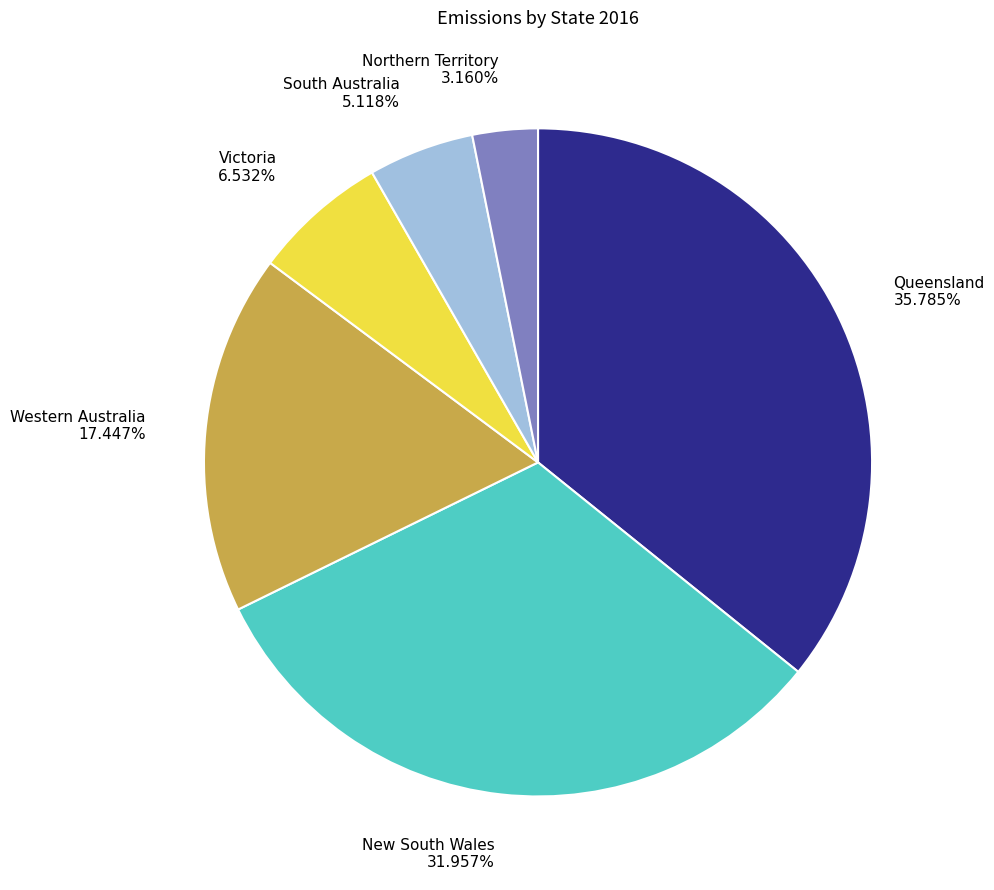

Is New South Wales the majority of the pie?

No